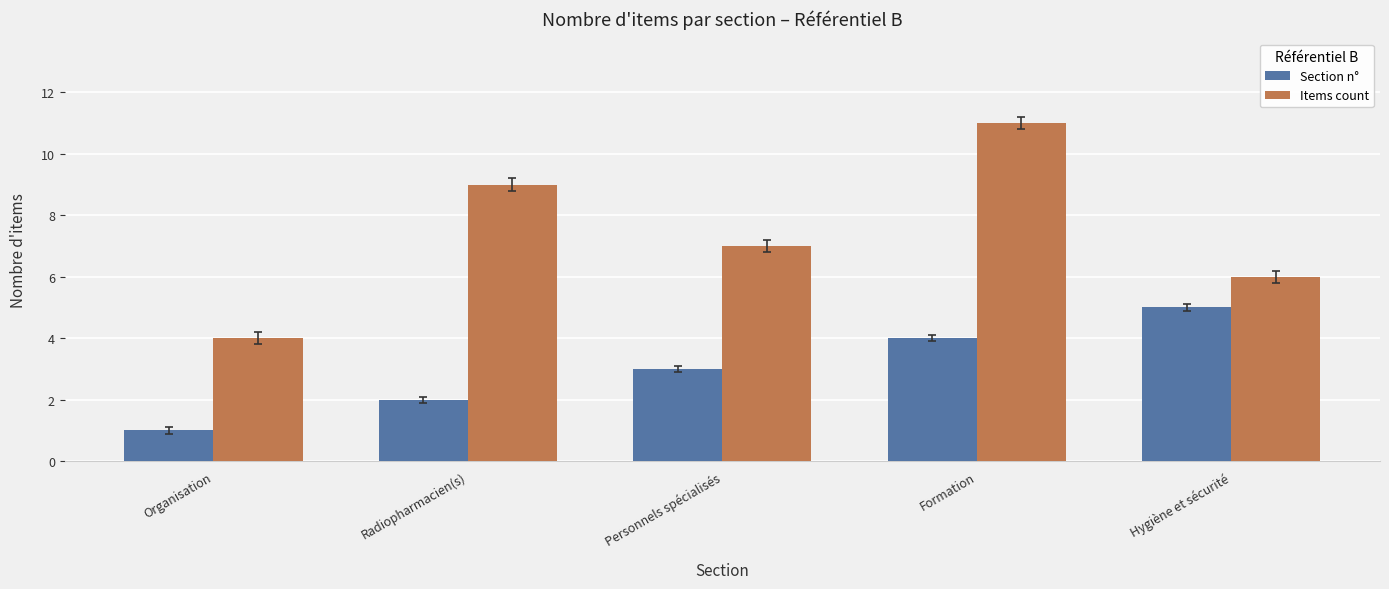

What is the highest value of the Section n° series?

5